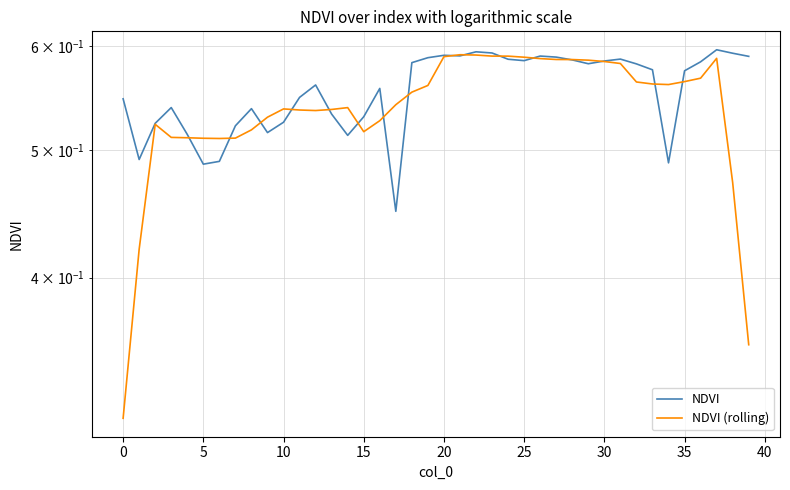

What is the average value of the NDVI (rolling) series?

0.5